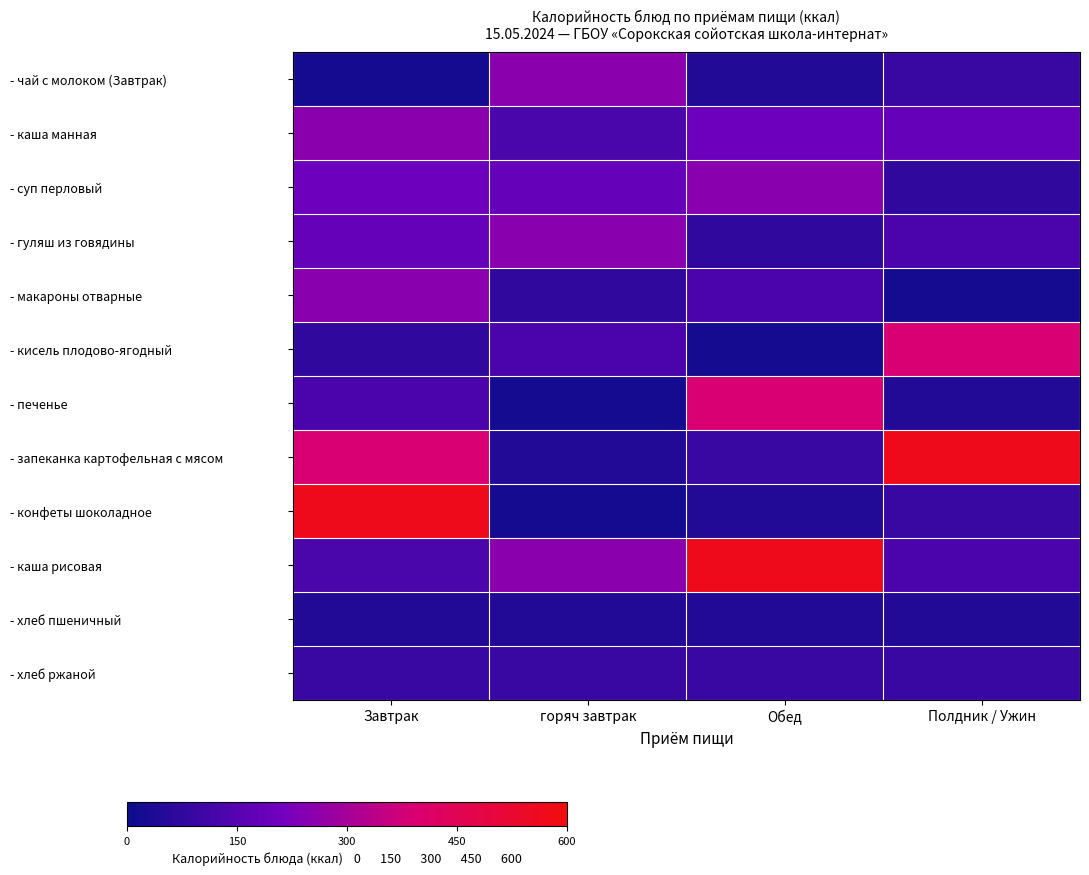

Which series has the largest total across all categories?

- запеканка картофельная с мясом